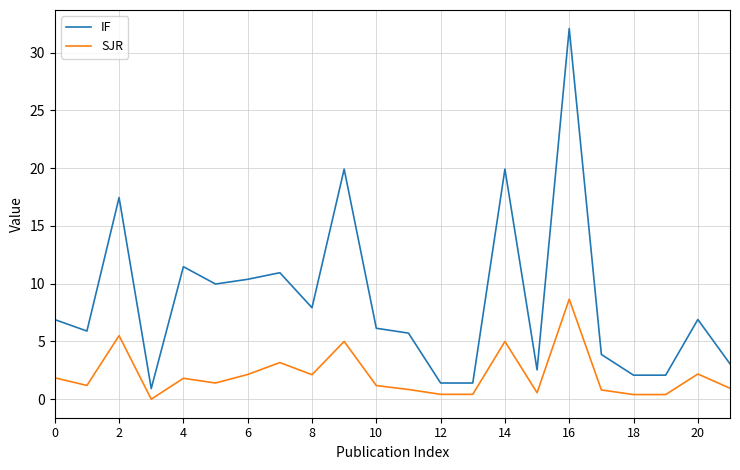

How many lines are shown in the chart?

2